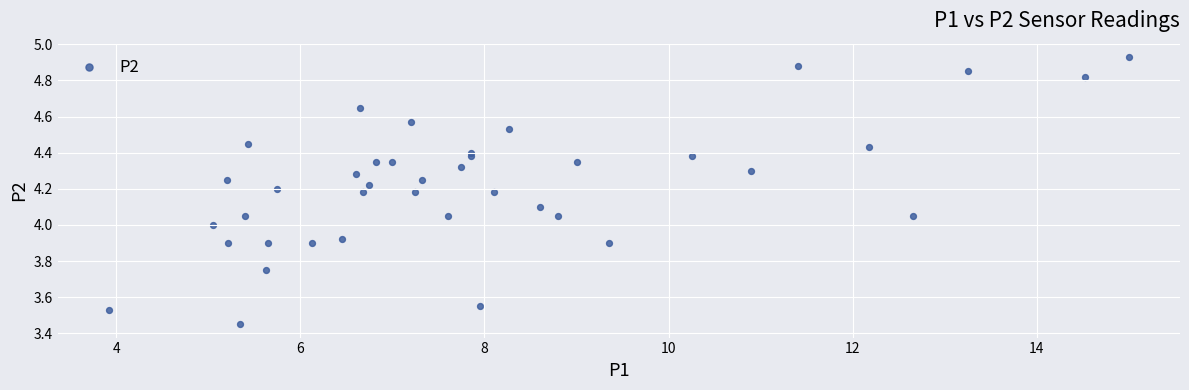

What is the range of Y values (max minus min)?

1.5